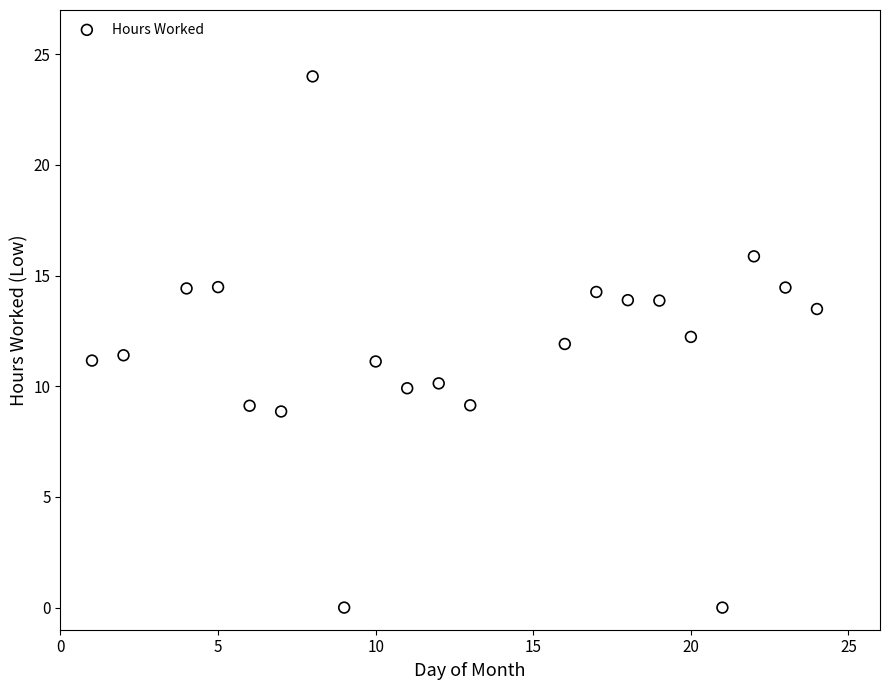

What is the range of X values (max minus min)?

23.0